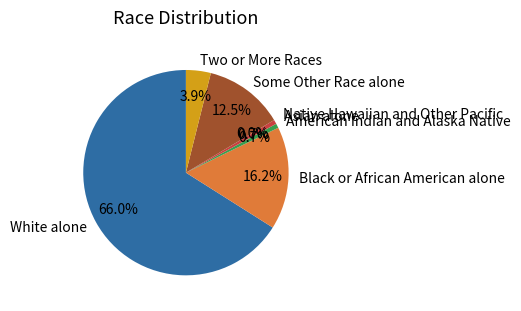

Which slice is the smallest?

Native Hawaiian and Other Pacific